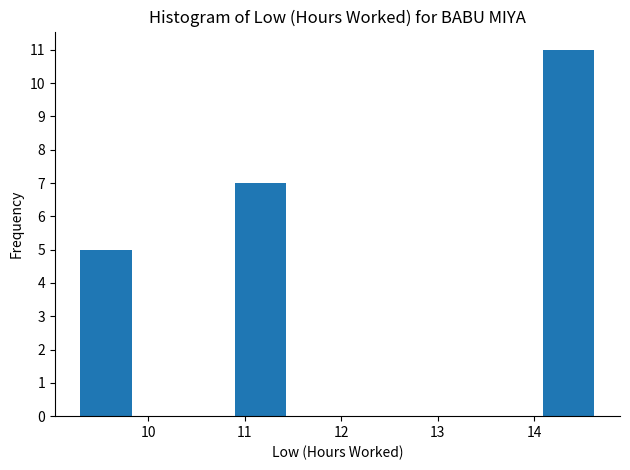

Which range on the x-axis has the tallest bar?

14.1 to 14.6